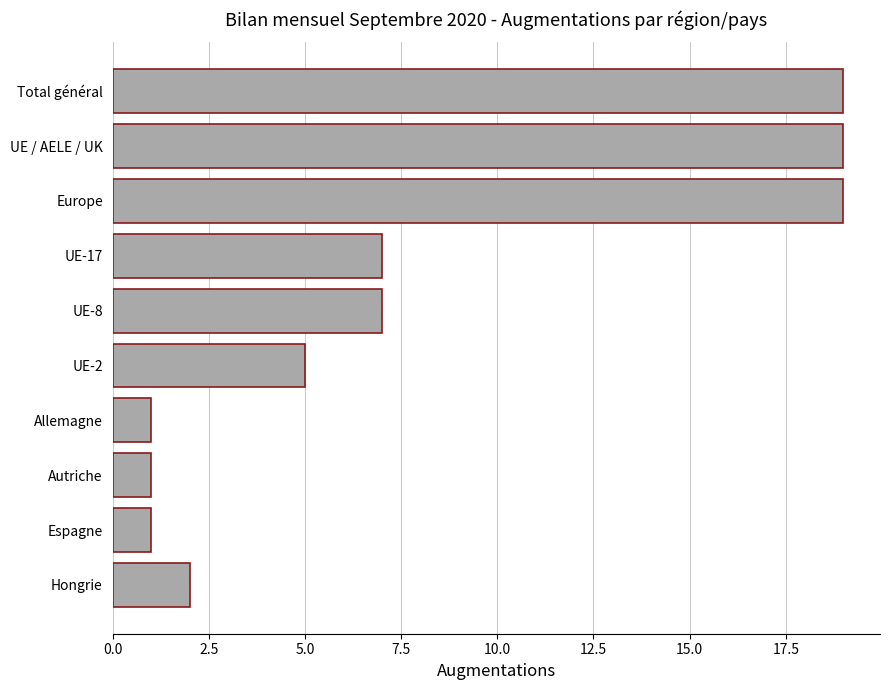

What is the ratio of the value at UE / AELE / UK to the value at UE-8?

2.7